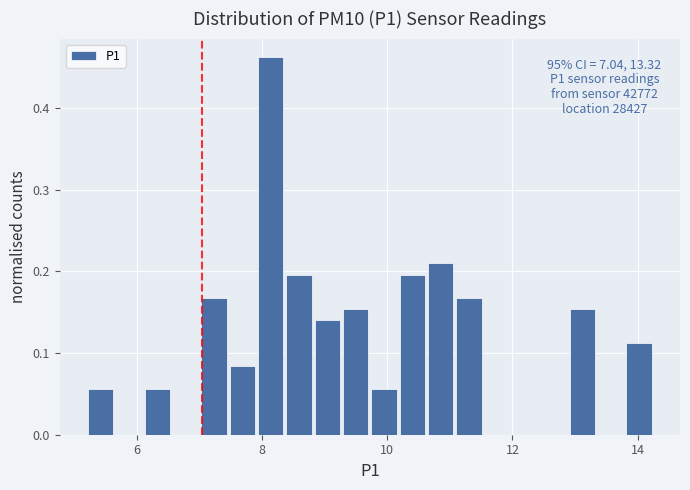

Read against the x-axis, roughly where is the centre of the tallest bar?

8.2